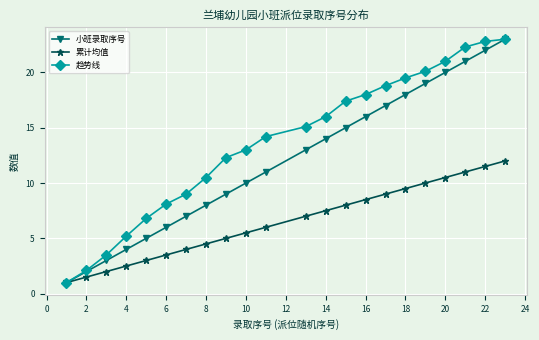

Reading left to right, what are all the values shown in this chart?

小班录取序号: 1.0	2.0	3.0	4.0	5.0	6.0	7.0	8.0	9.0	10.0	11.0	13.0	14.0	15.0	16.0	17.0	18.0	19.0	20.0	21.0	22.0	23.0
累计均值: 1.0	1.5	2.0	2.5	3.0	3.5	4.0	4.5	5.0	5.5	6.0	7.0	7.5	8.0	8.5	9.0	9.5	10.0	10.5	11.0	11.5	12.0
趋势线: 1.0	2.1	3.5	5.2	6.8	8.1	9.0	10.5	12.3	13.0	14.2	15.1	16.0	17.4	18.0	18.8	19.5	20.1	21.0	22.3	22.8	23.0